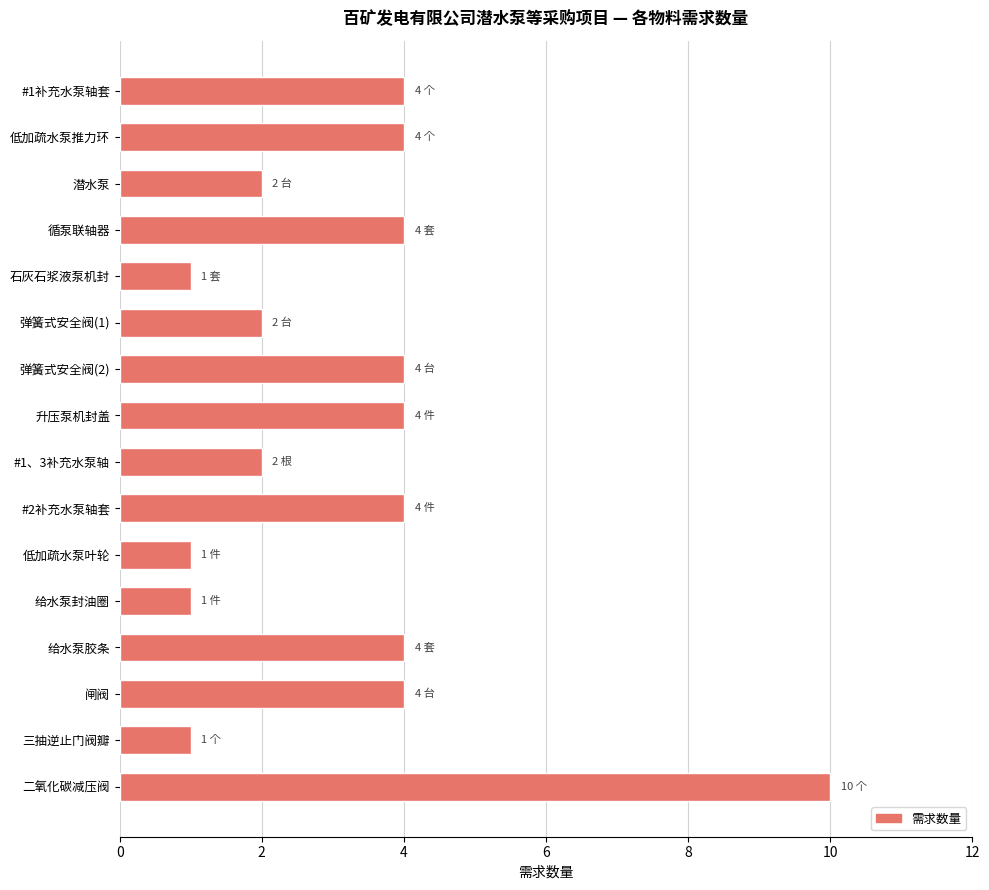

What is the maximum value shown in the chart?

10